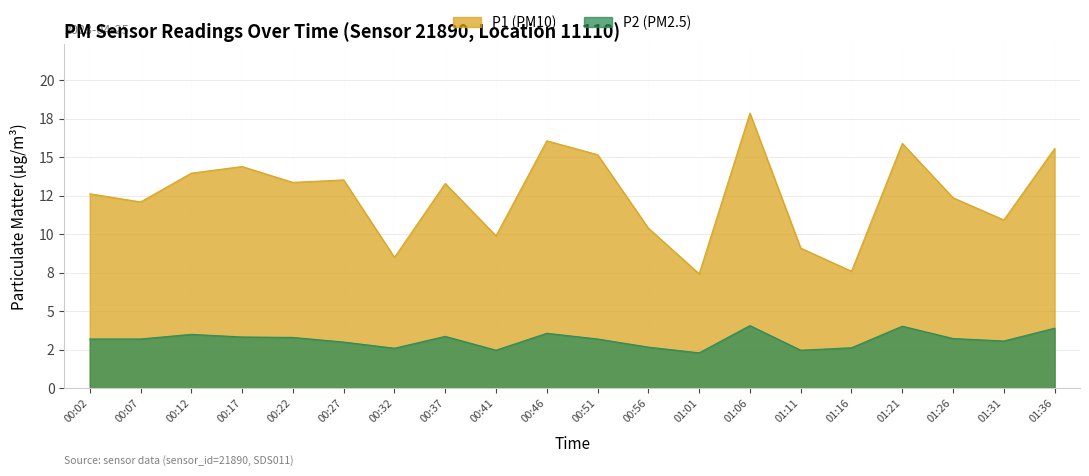

Reading right to left, what are all the values shown in this chart?

P1: 01:36=15.6	01:31=10.9	01:26=12.4	01:21=15.9	01:16=7.6	01:11=9.1	01:06=17.9	01:01=7.4	00:56=10.4	00:51=15.2	00:46=16.1	00:41=9.9	00:37=13.3	00:32=8.5	00:27=13.5	00:22=13.4	00:17=14.4	00:12=14.0	00:07=12.1	00:02=12.6
P2: 01:36=3.9	01:31=3.1	01:26=3.2	01:21=4.0	01:16=2.6	01:11=2.5	01:06=4.1	01:01=2.3	00:56=2.7	00:51=3.2	00:46=3.6	00:41=2.5	00:37=3.4	00:32=2.6	00:27=3.0	00:22=3.3	00:17=3.3	00:12=3.5	00:07=3.2	00:02=3.2